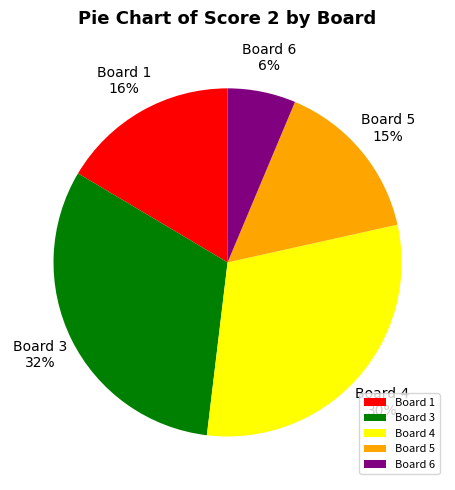

Which slice is the smallest?

Board 6